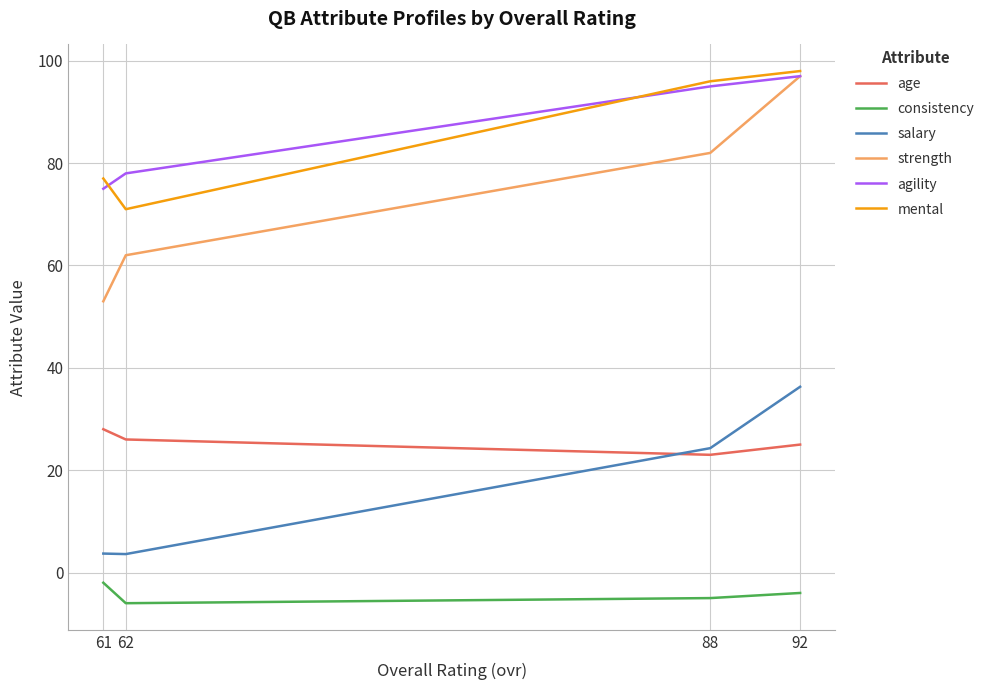

How many data points in mental are above 96?

1